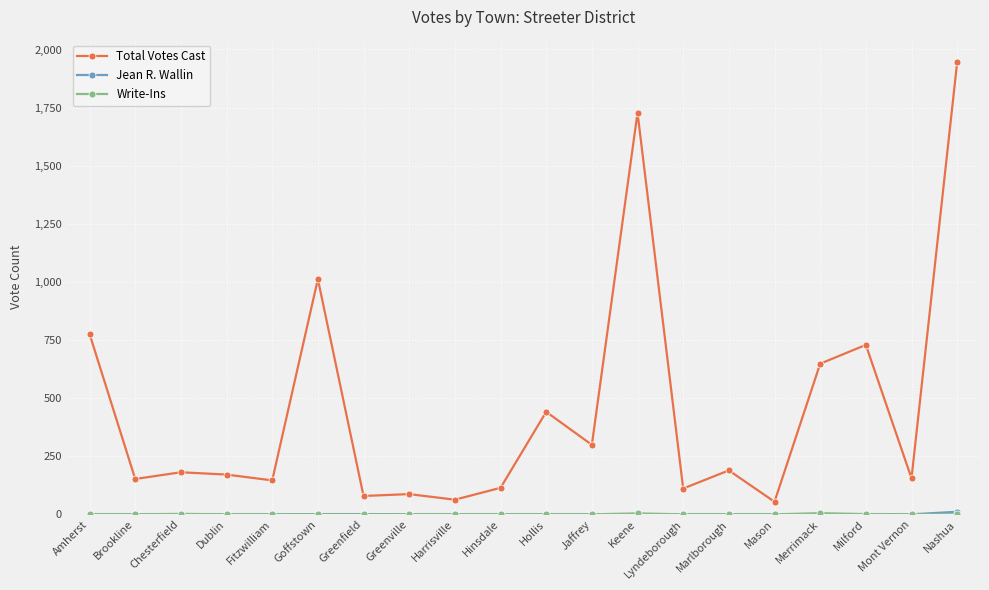

How many series are shown in this chart?

3